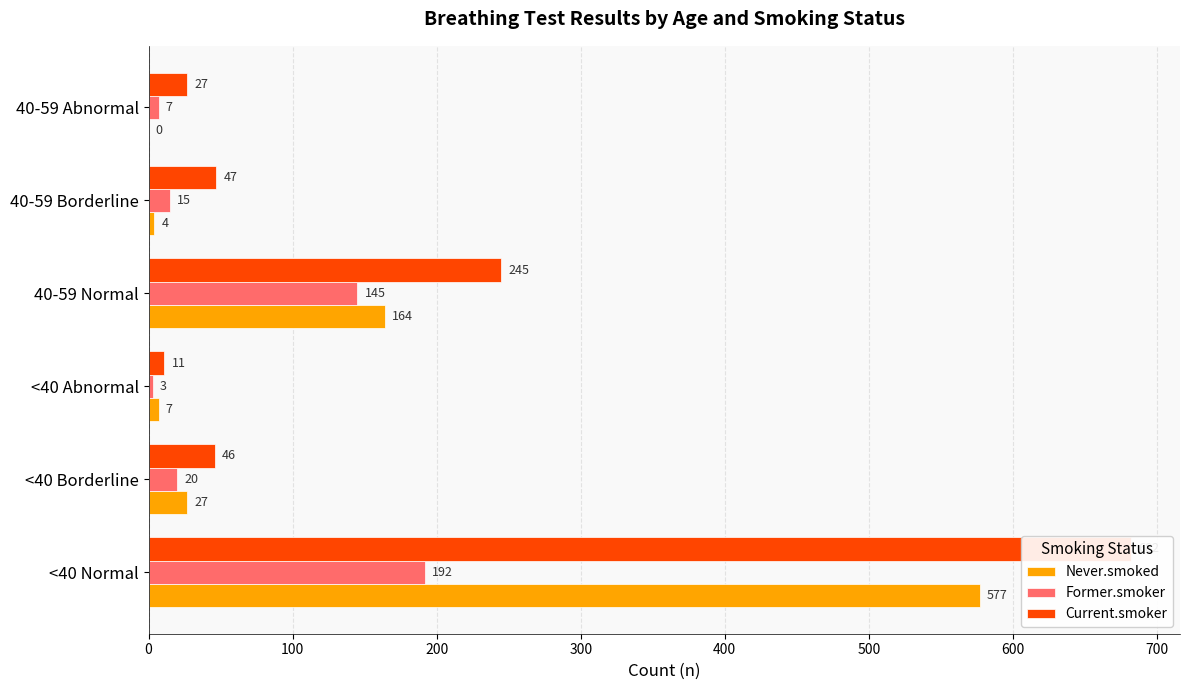

What is the total value across all series at <40 Normal?

1451